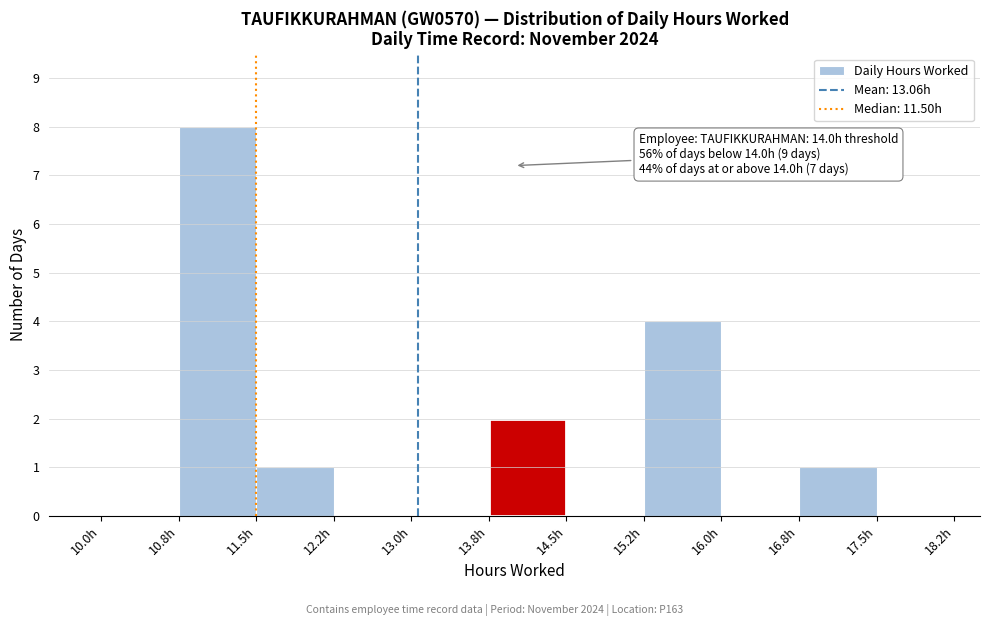

Which range on the x-axis has the tallest bar?

10.75 to 11.50